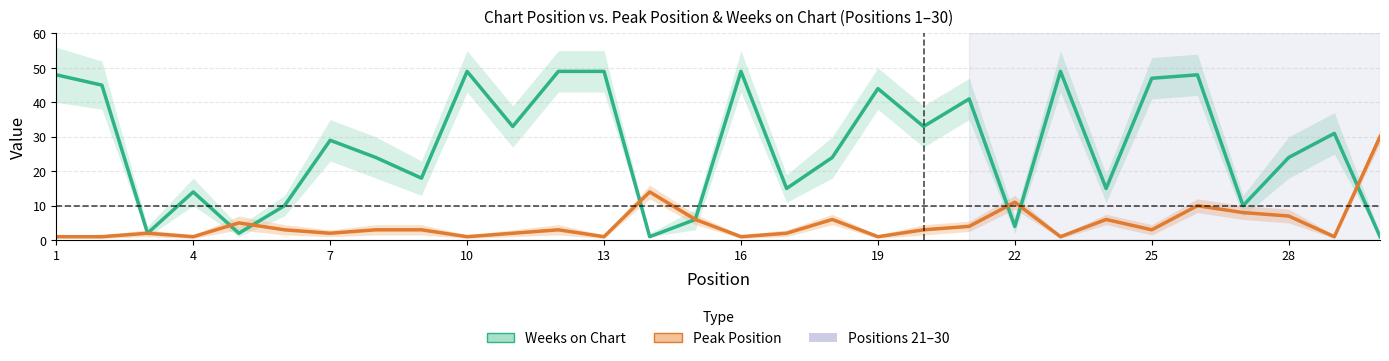

True or false: Peak Position and Weeks on Chart intersect in this chart.

True